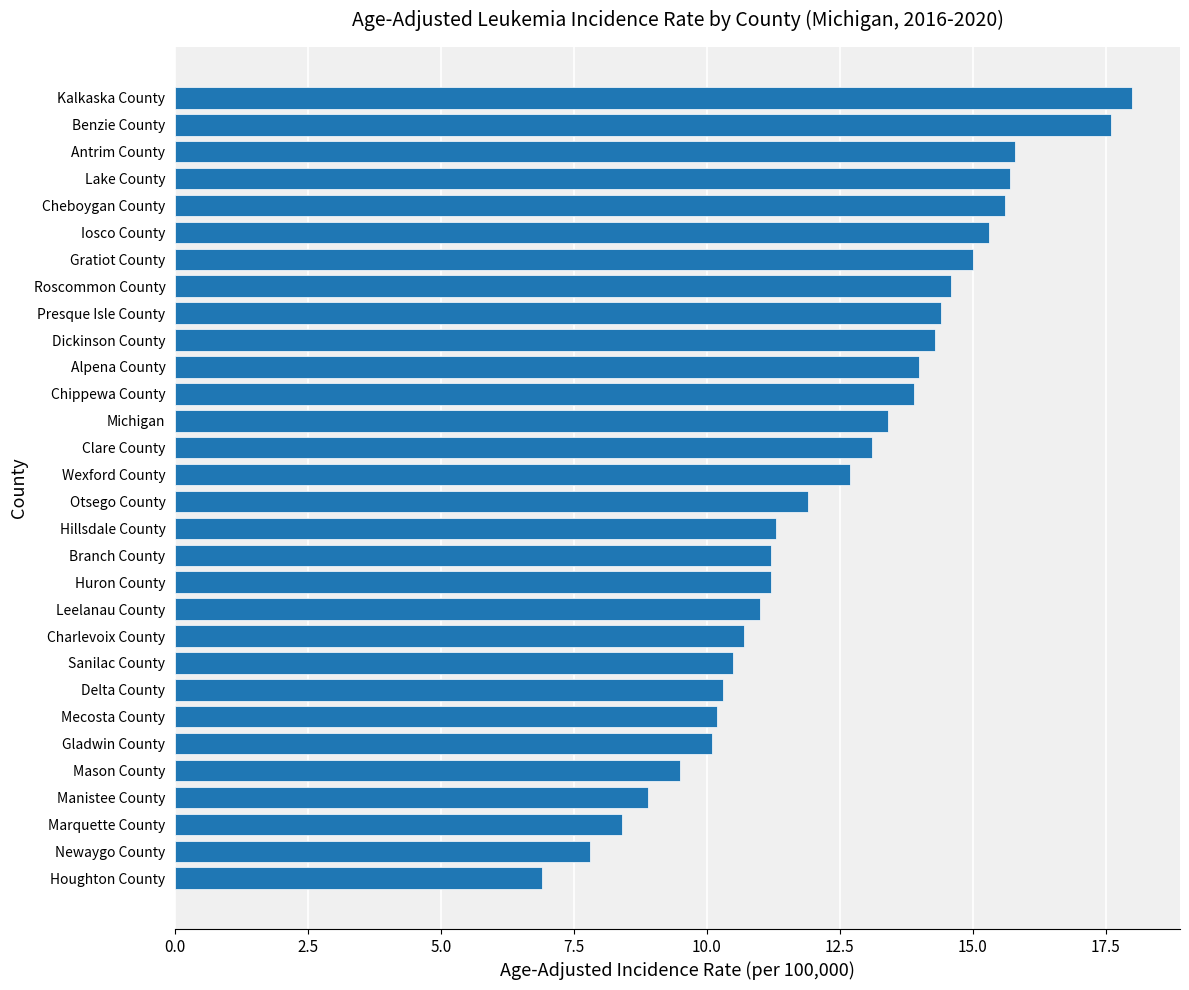

Reading top to bottom, what are all the values shown in this chart?

Kalkaska County=18.0	Benzie County=17.6	Antrim County=15.8	Lake County=15.7	Cheboygan County=15.6	Iosco County=15.3	Gratiot County=15.0	Roscommon County=14.6	Presque Isle County=14.4	Dickinson County=14.3	Alpena County=14.0	Chippewa County=13.9	Michigan=13.4	Clare County=13.1	Wexford County=12.7	Otsego County=11.9	Hillsdale County=11.3	Branch County=11.2	Huron County=11.2	Leelanau County=11.0	Charlevoix County=10.7	Sanilac County=10.5	Delta County=10.3	Mecosta County=10.2	Gladwin County=10.1	Mason County=9.5	Manistee County=8.9	Marquette County=8.4	Newaygo County=7.8	Houghton County=6.9